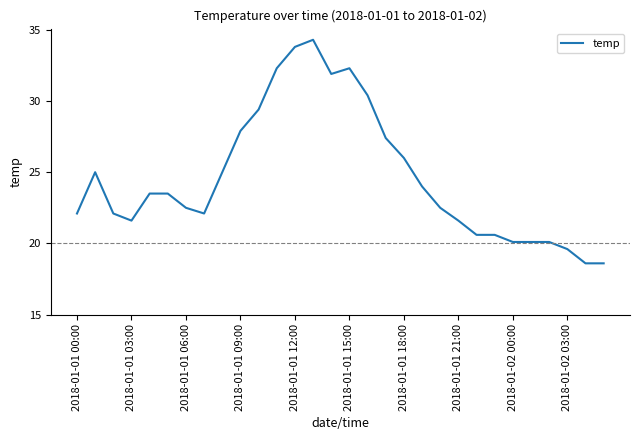

What is the difference between the maximum and minimum values?

15.7